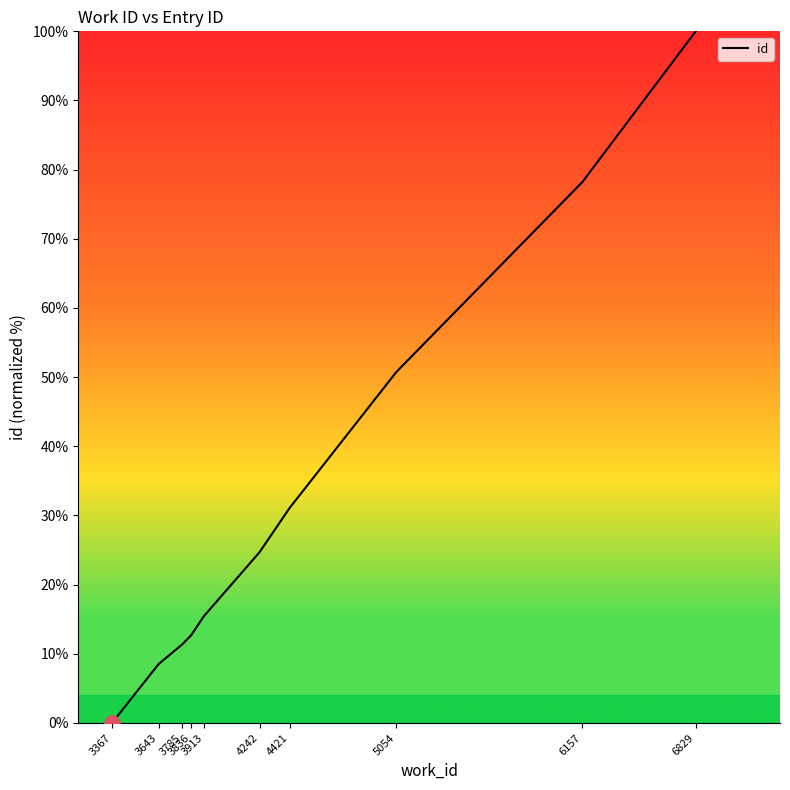

Which has a higher value, 6157 or 4242?

6157